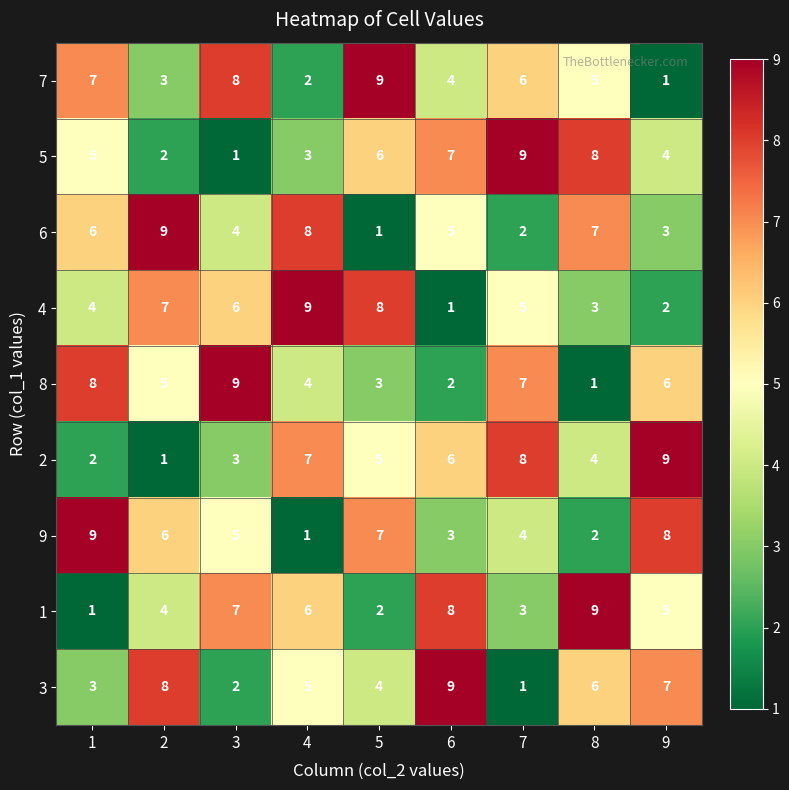

Is the value of 4 at 8 greater than the value of 8 at 9?

No